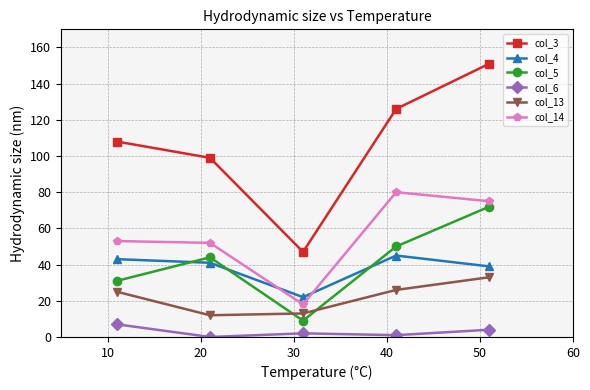

How many data points does each series have?

5